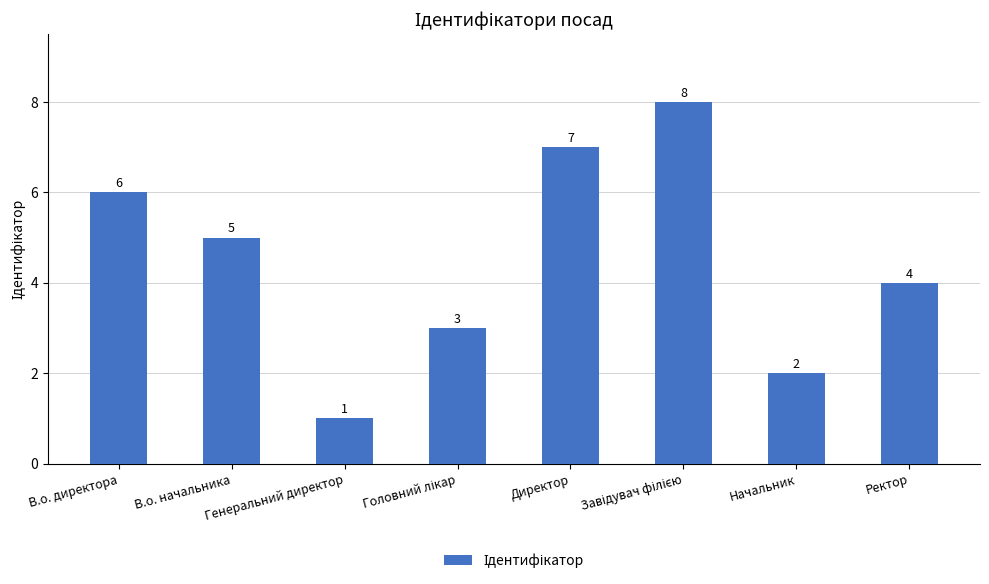

How many bars are there in total?

8